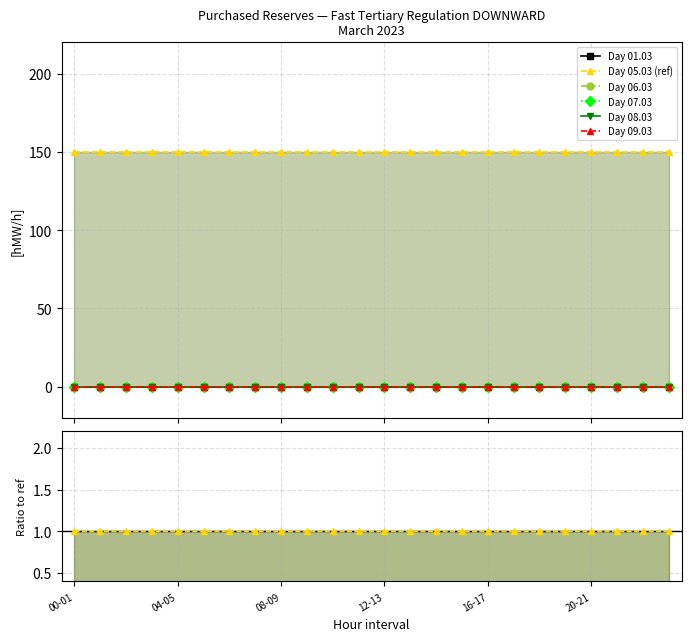

Reading left to right, list all the values displayed in this chart.

01.03: 0	0	0	0	0	0	0	0	0	0	0	0	0	0	0	0	0	0	0	0	0	0	0	0
05.03: 150	150	150	150	150	150	150	150	150	150	150	150	150	150	150	150	150	150	150	150	150	150	150	150
06.03: 0	0	0	0	0	0	0	0	0	0	0	0	0	0	0	0	0	0	0	0	0	0	0	0
07.03: 0	0	0	0	0	0	0	0	0	0	0	0	0	0	0	0	0	0	0	0	0	0	0	0
08.03: 0	0	0	0	0	0	0	0	0	0	0	0	0	0	0	0	0	0	0	0	0	0	0	0
09.03: 0	0	0	0	0	0	0	0	0	0	0	0	0	0	0	0	0	0	0	0	0	0	0	0